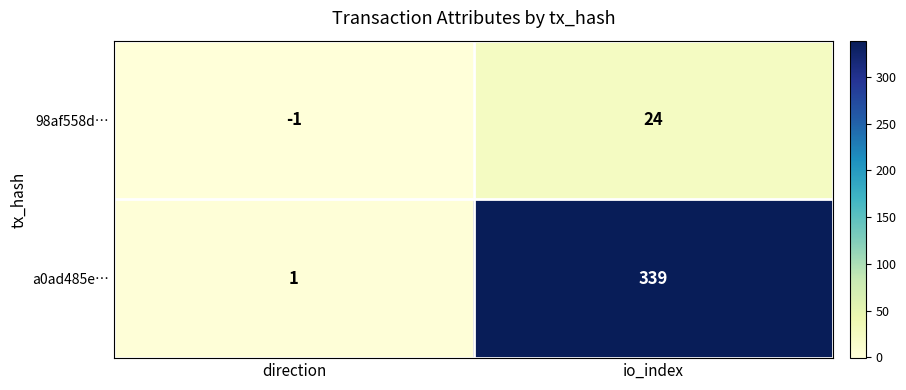

Rank the series by their average value, from highest to lowest.

a0ad485e…, 98af558d…